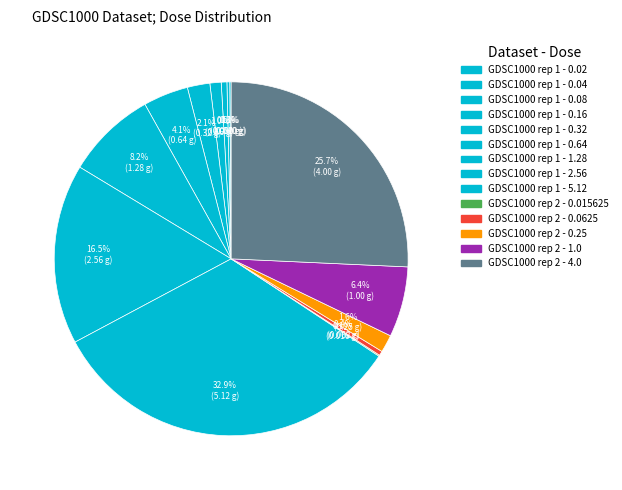

Does GDSC1000 rep 1 - 2.56 represent more than half of the total?

No